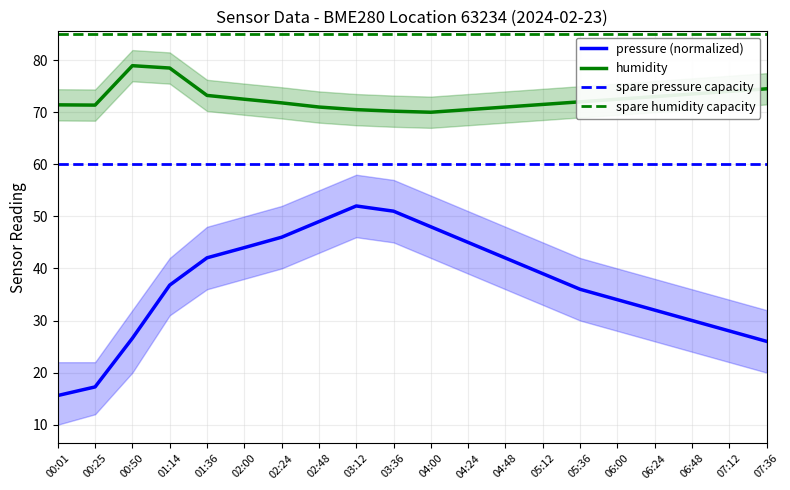

What is the total value across all series at 06:48?

103.5